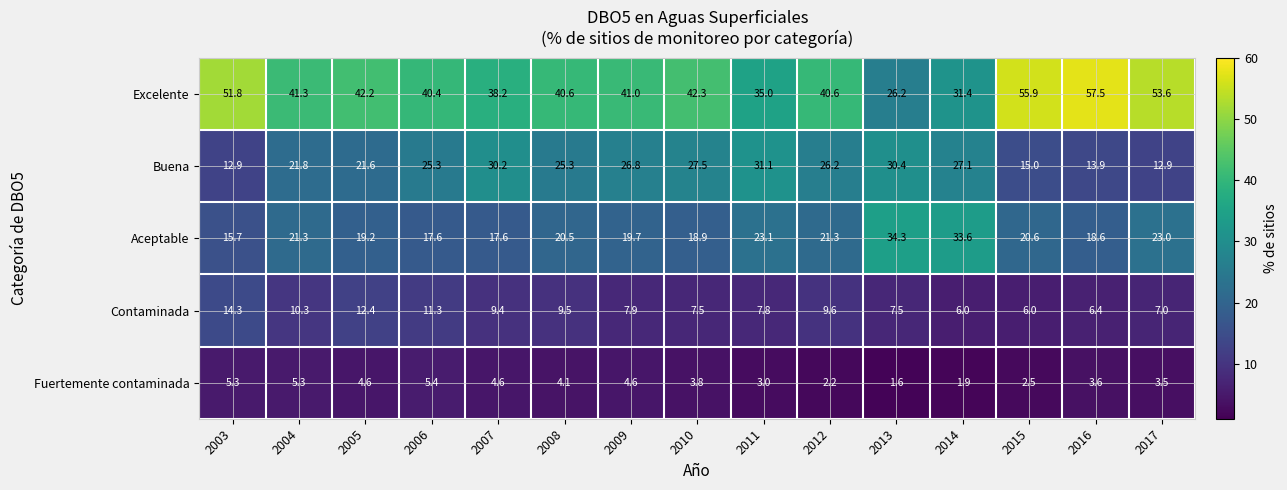

What is the difference between the second highest and minimum values in the Aceptable series?

17.9